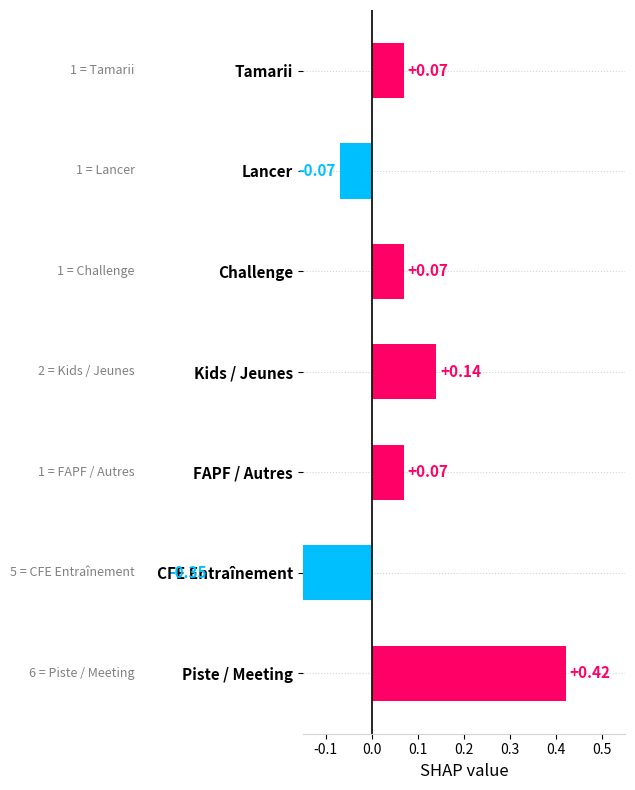

What position from the right is FAPF / Autres?

5